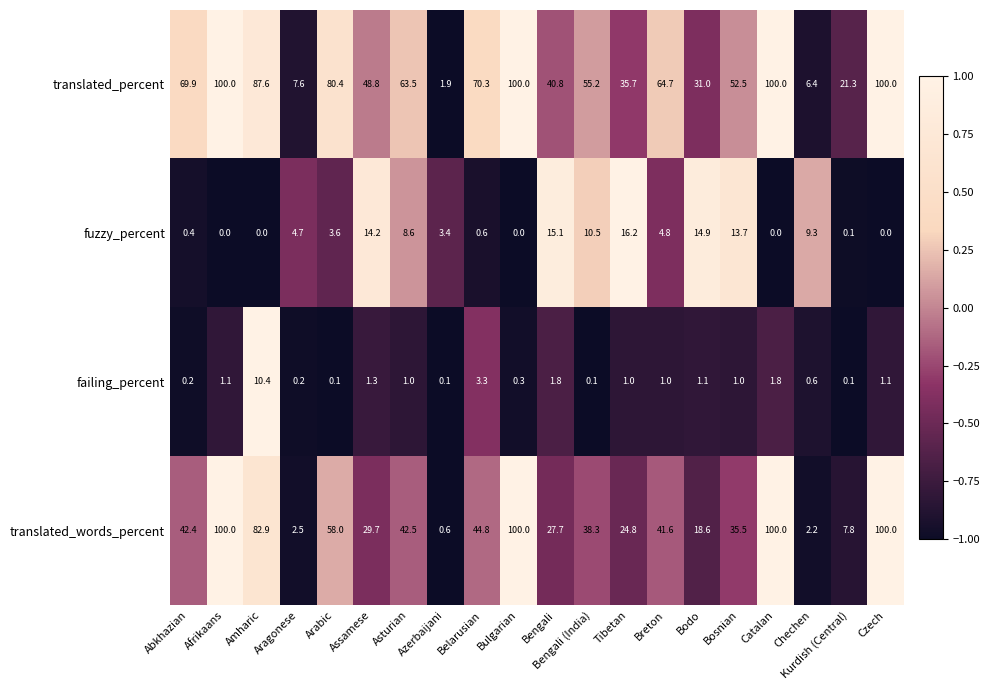

What is the maximum value for translated_words_percent?

100.0